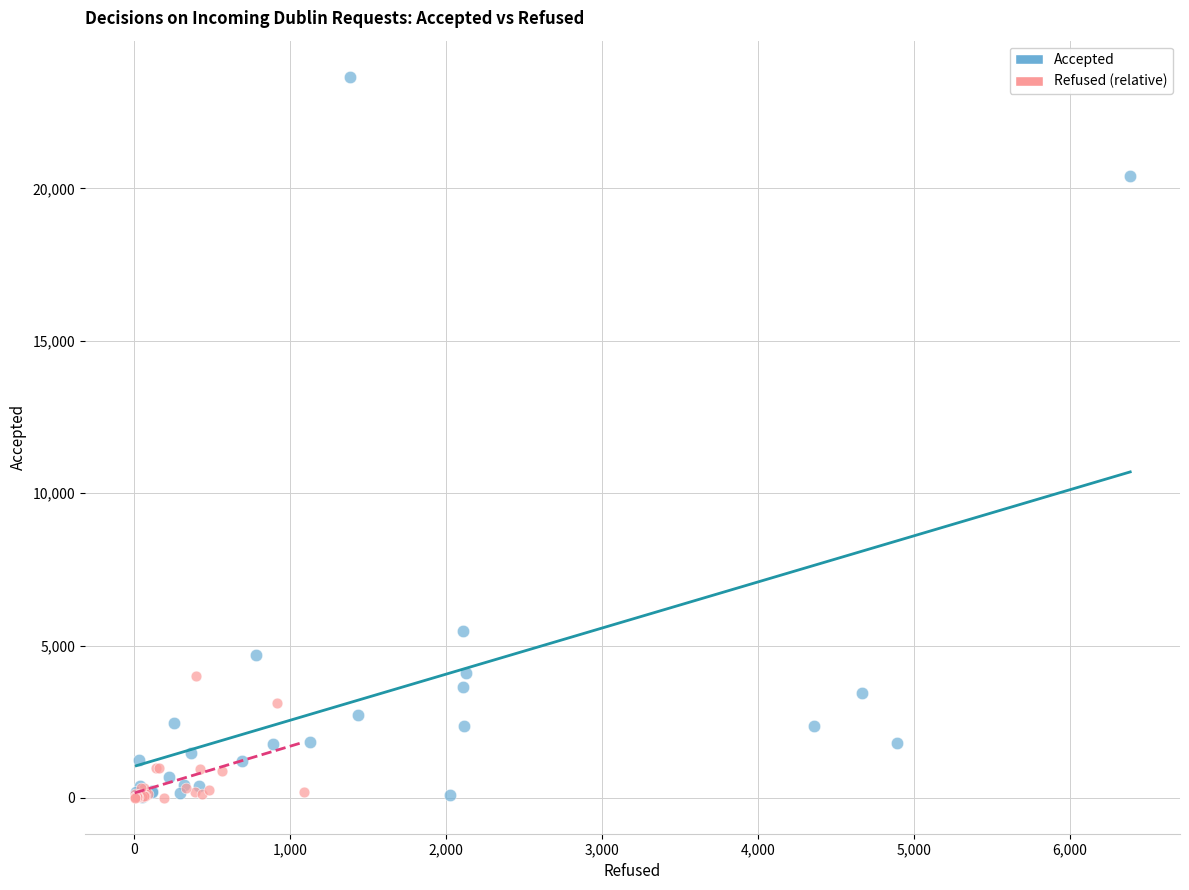

Which series has the widest spread of Y values?

Accepted